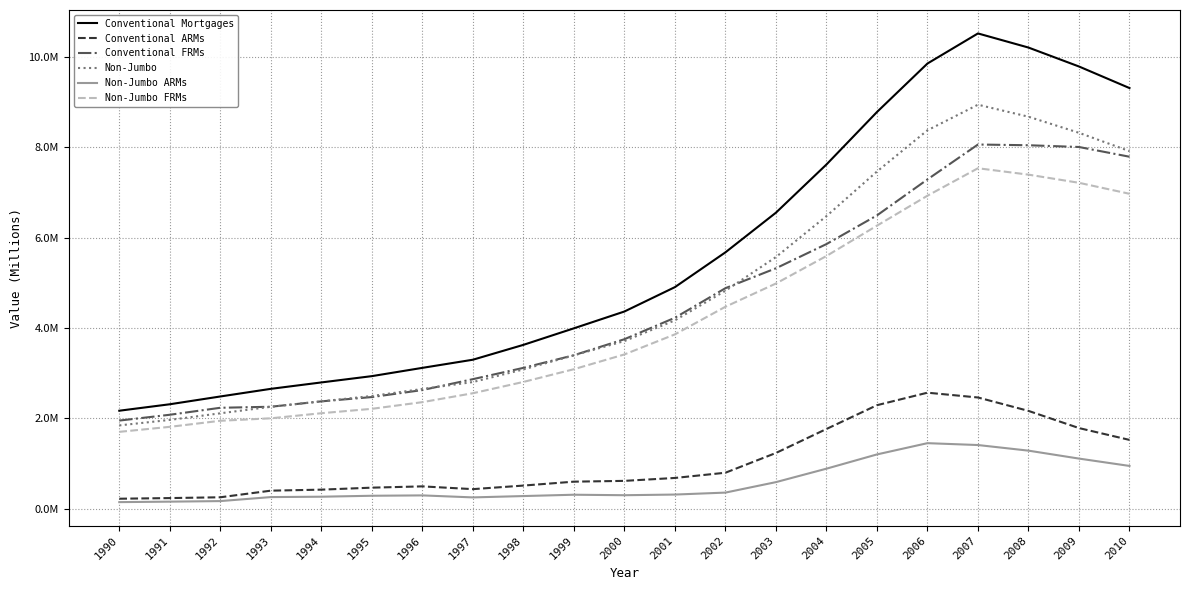

At which category does Non-Jumbo ARMs reach its first local valley?

1997